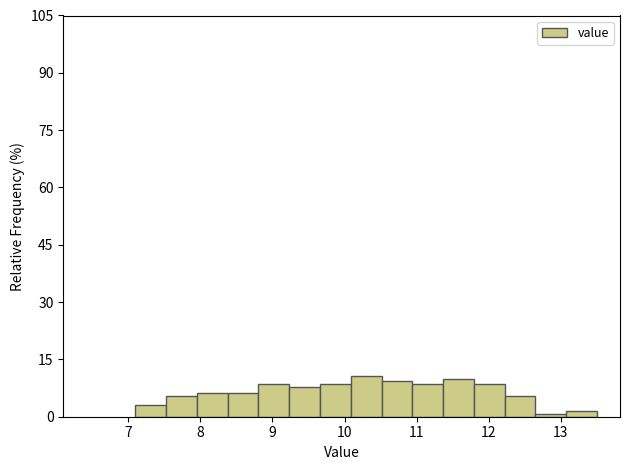

Reading left to right, transcribe this chart: for each bar, give the range it covers on the x-axis and its height. Neither the bar edges nor the heights are printed on the chart, so give them approximately, as read against the axes.

7.1 to 7.5: 4
7.5 to 8.0: 6
8.0 to 8.4: 6
8.4 to 8.8: 6
8.8 to 9.2: 8
9.2 to 9.7: 8
9.7 to 10.1: 8
10.1 to 10.5: 10
10.5 to 10.9: 10
10.9 to 11.4: 8
11.4 to 11.8: 10
11.8 to 12.2: 8
12.2 to 12.6: 6
12.6 to 13.1: under 2
13.1 to 13.5: under 2